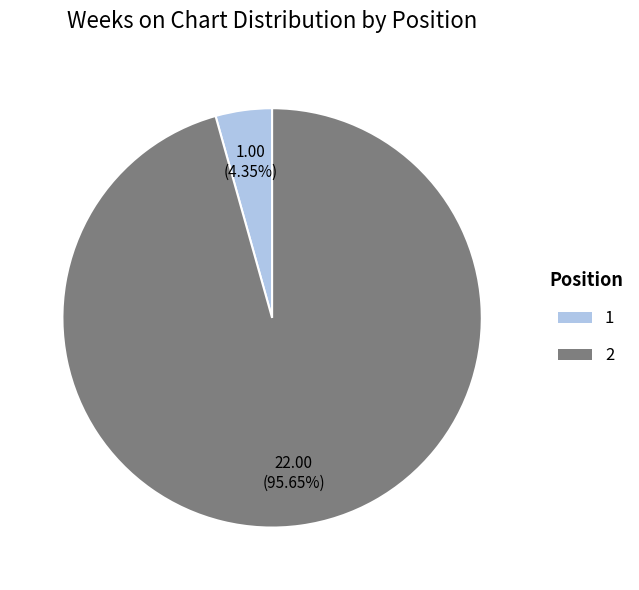

True or false: 2 accounts for 82% of the total.

False